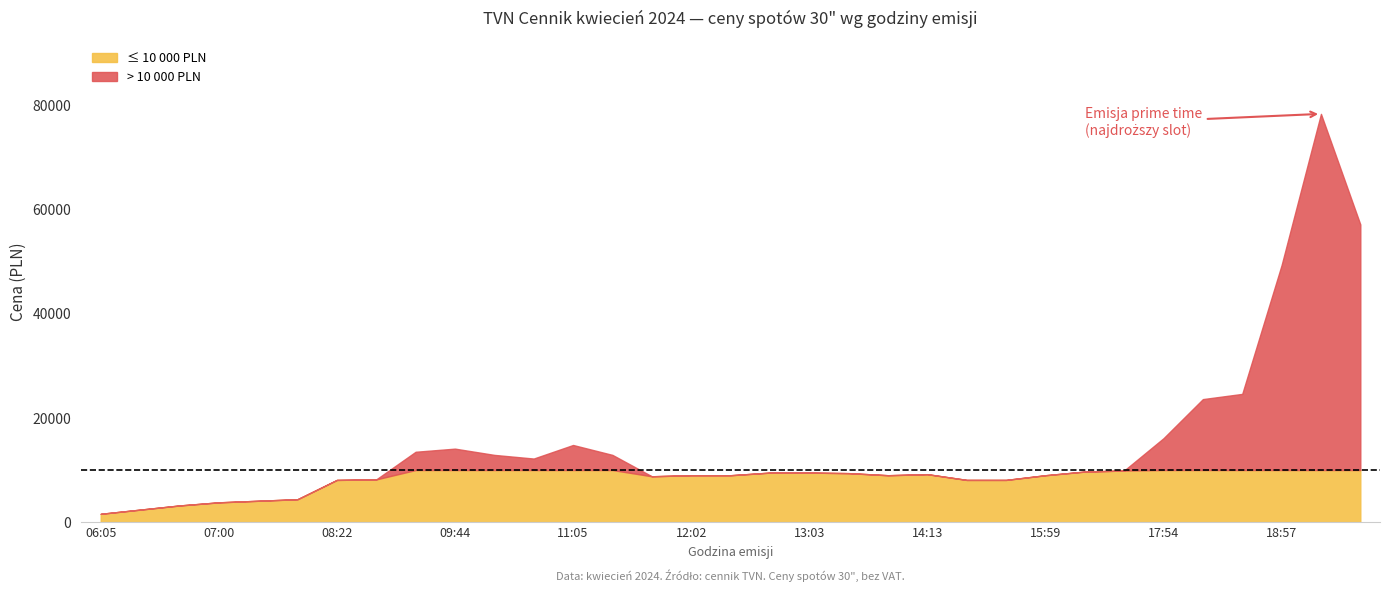

What is the value of the 19th point from the left?

9500